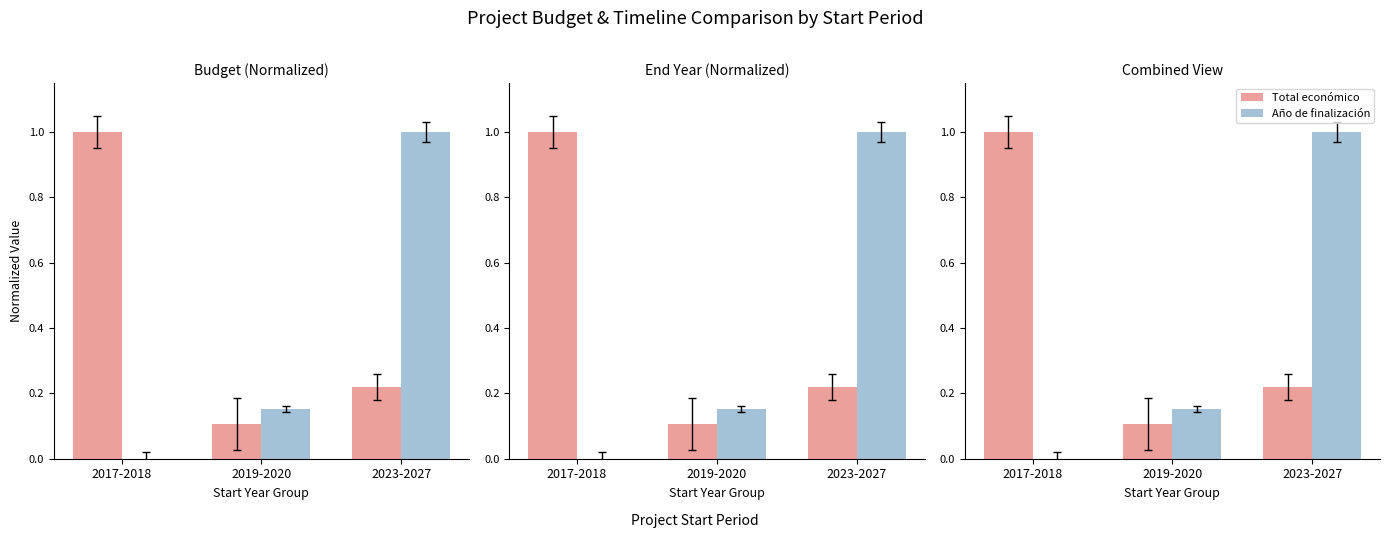

Between 2017-2018 and 2019-2020, which is larger?

2017-2018